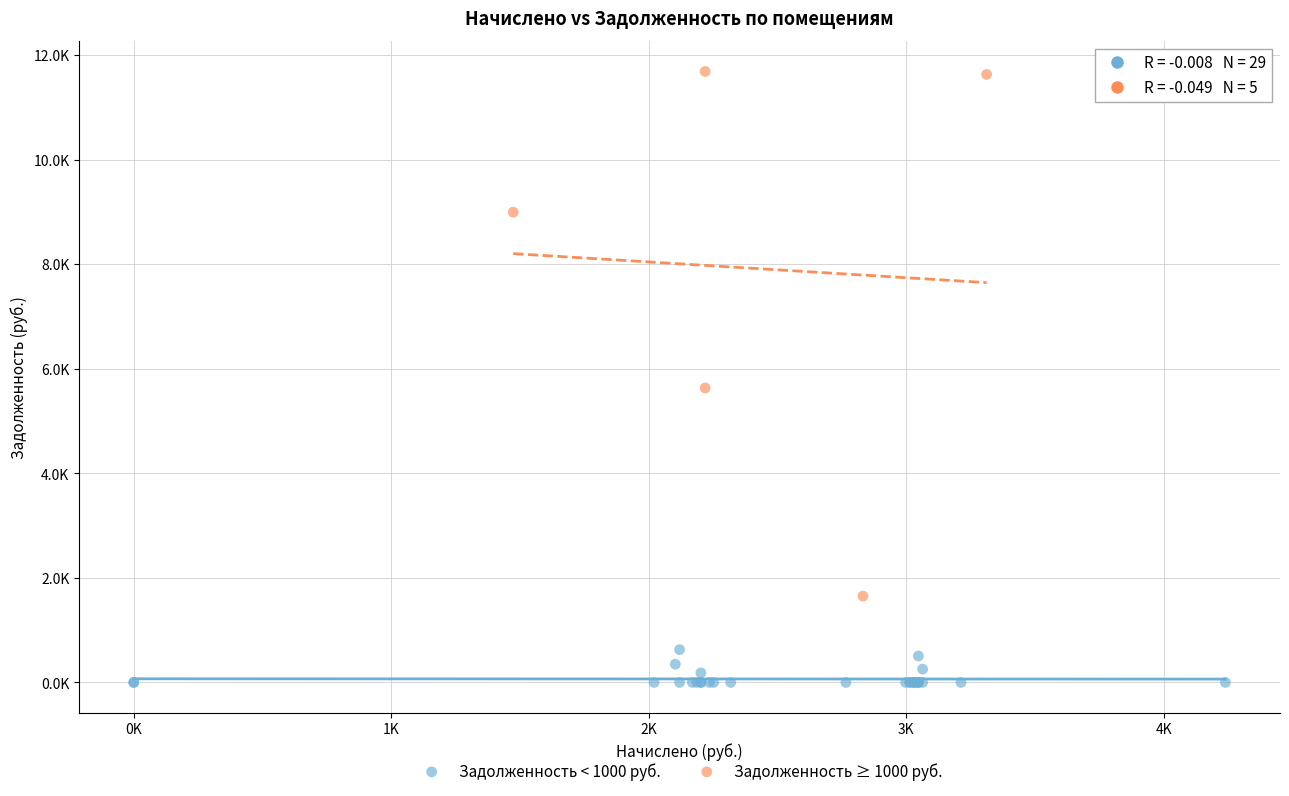

What are all the series names shown in the legend?

Задолженность < 1000 руб., Задолженность ≥ 1000 руб.